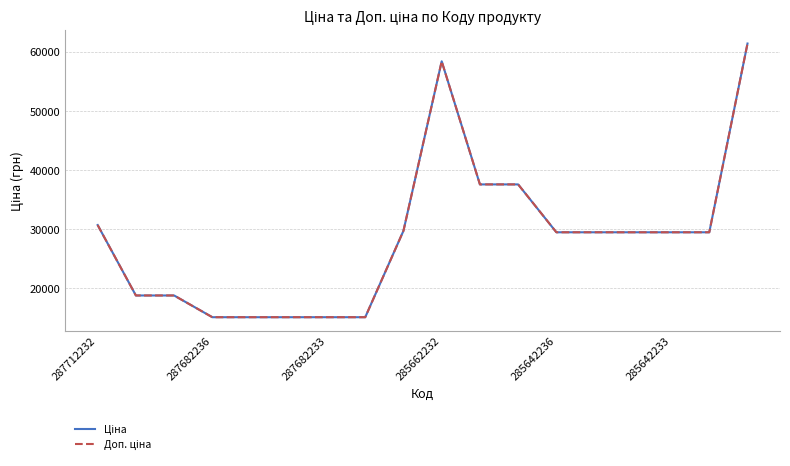

At which category does Ціна reach its first local peak?

285662232